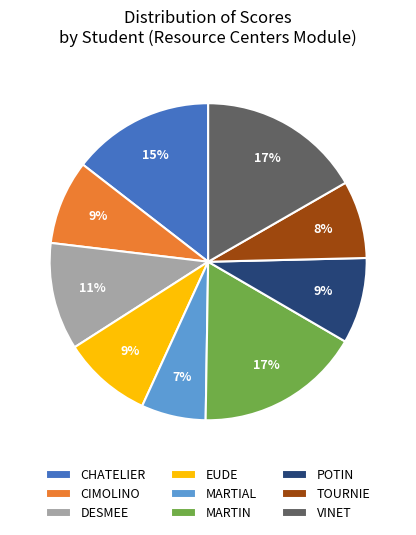

Does any single category account for the majority?

No